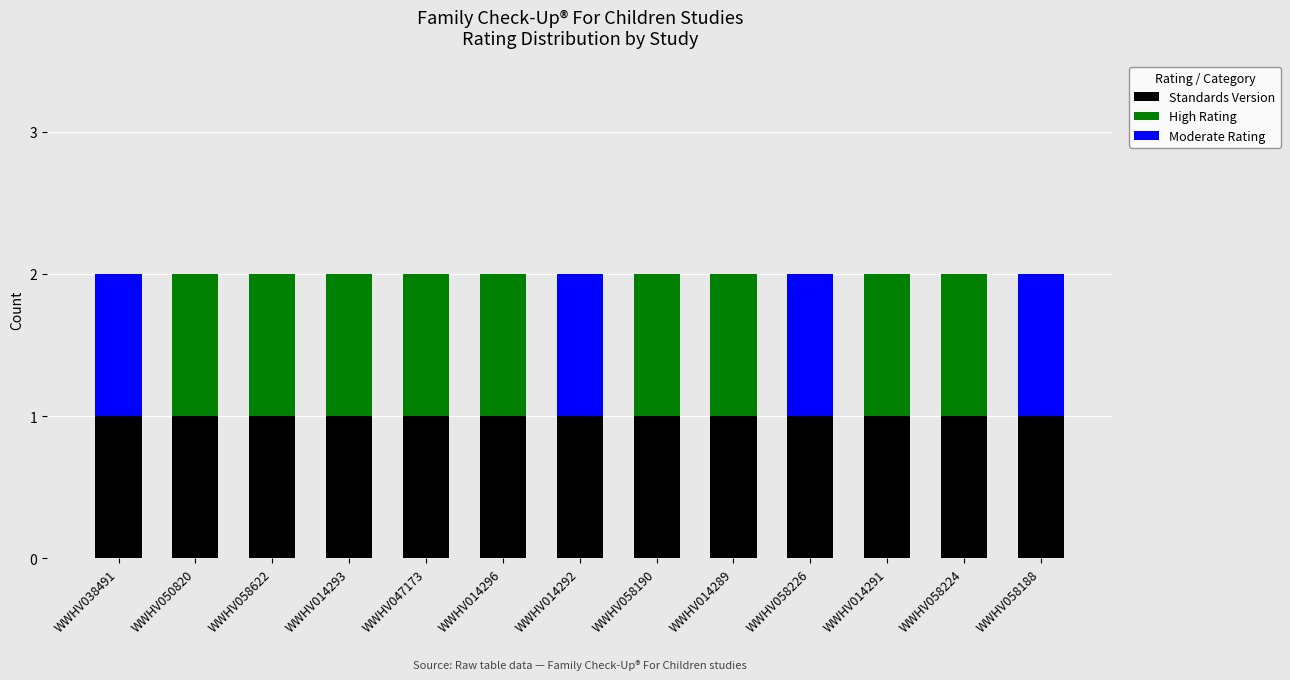

The Standards Version series shows 1 at WWHV047173. True or false?

True